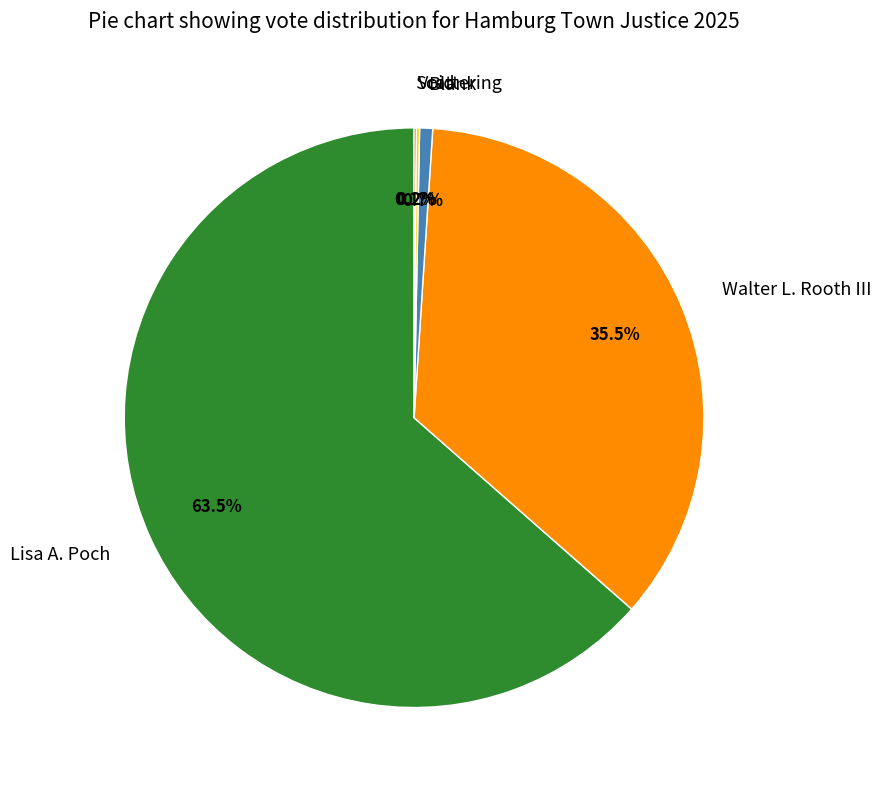

Is Walter L. Rooth III the majority of the pie?

No